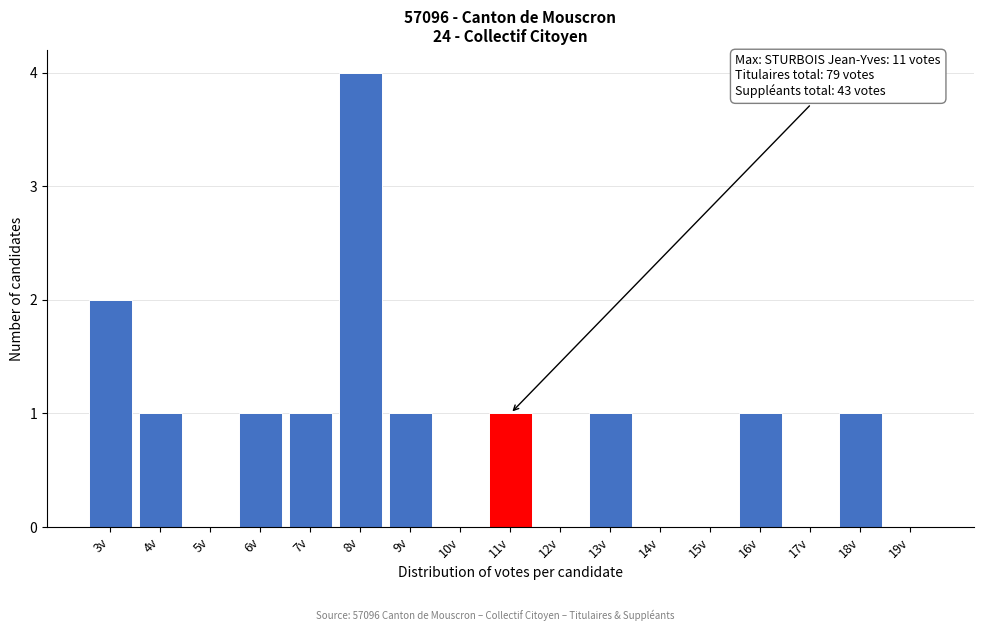

Over which range of the x-axis is the bar tallest?

7.5 to 8.5